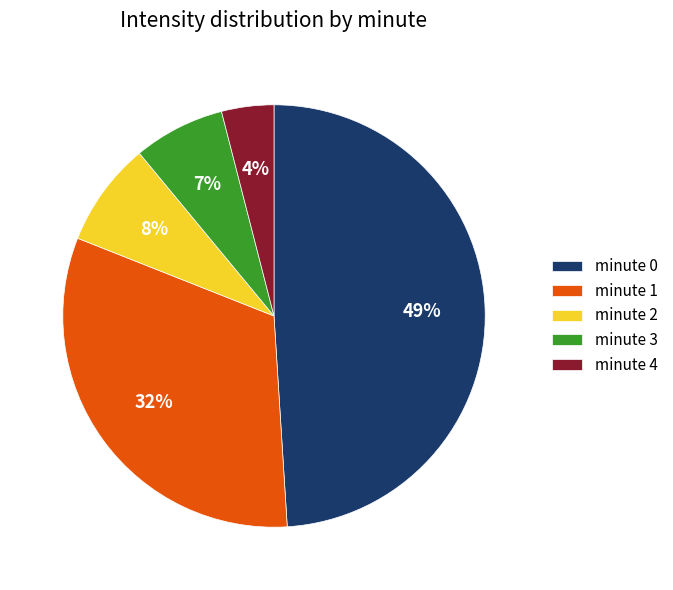

Count the number of slices in the pie.

5